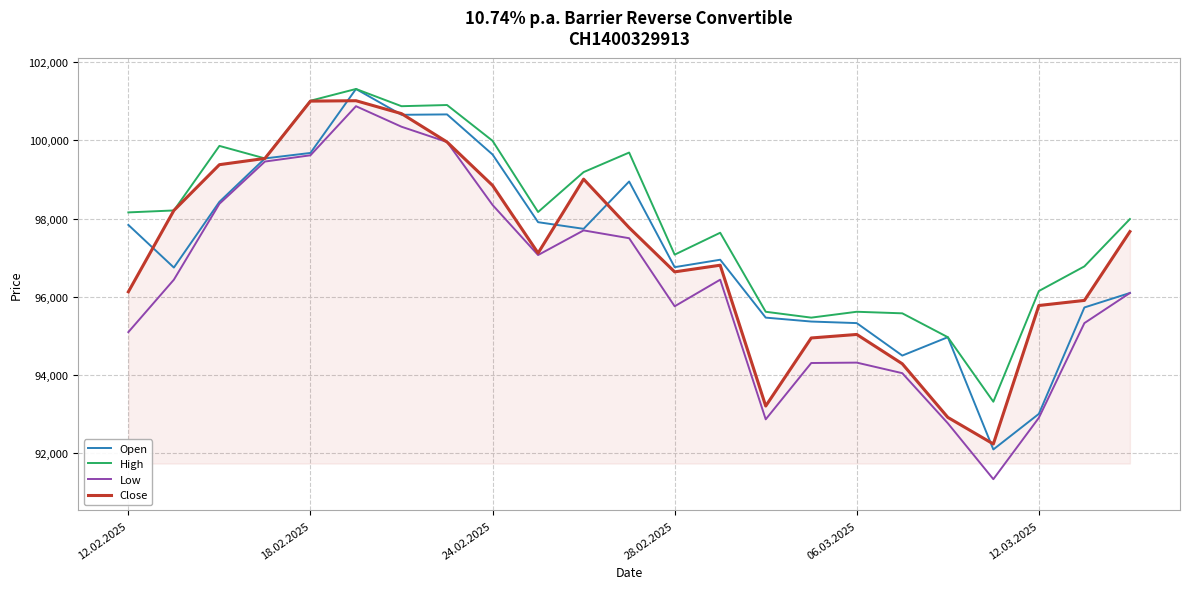

What is the maximum value shown in the chart?

101315